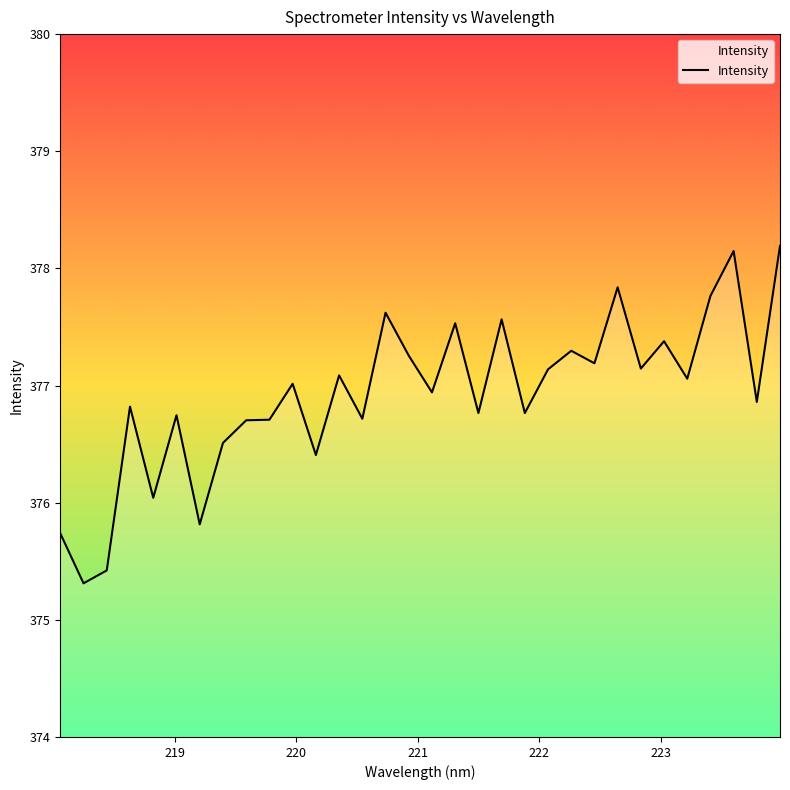

What is the difference between the maximum and minimum values?

2.9